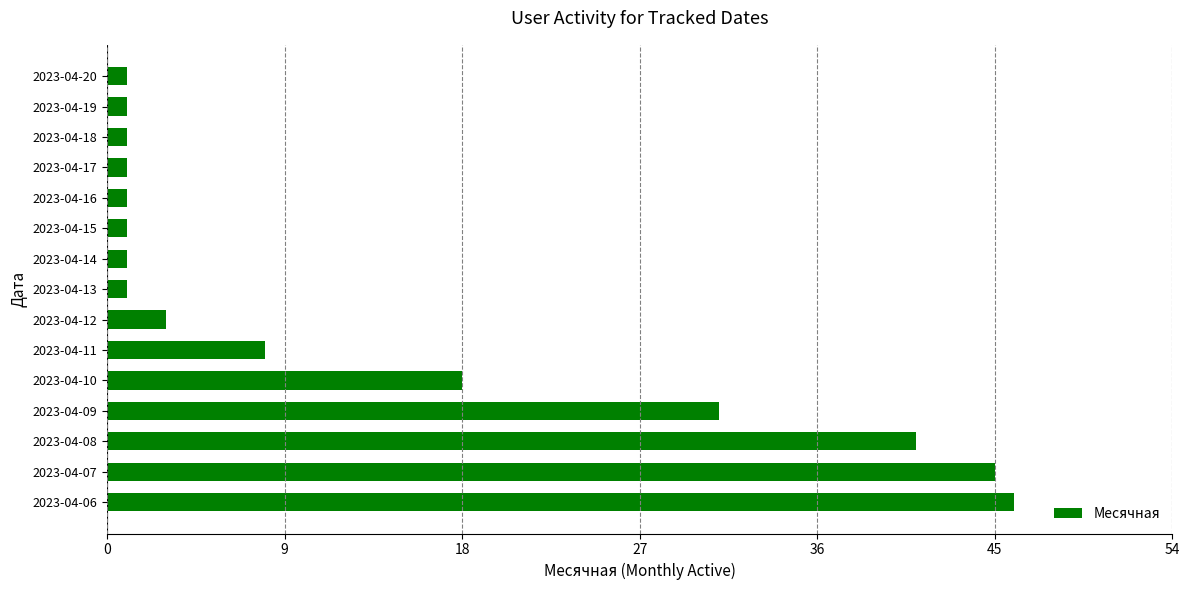

Where is the data nearest to the value 23?

2023-04-10